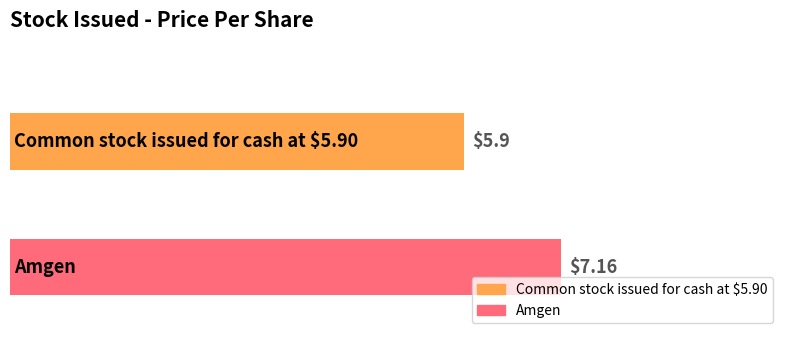

What is the difference between the maximum and minimum values?

1.3